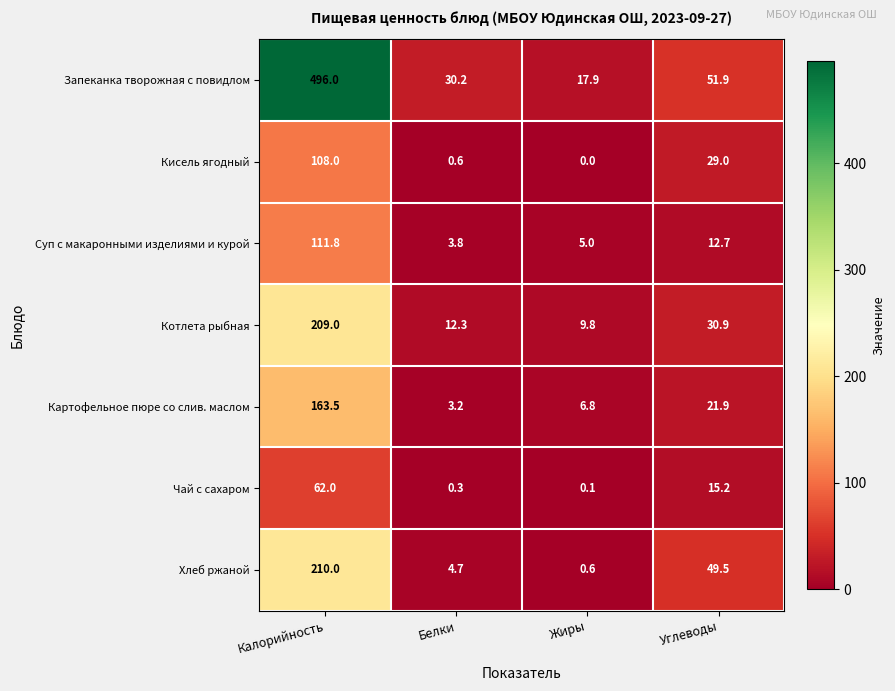

What is the total value across all series at Жиры?

40.2